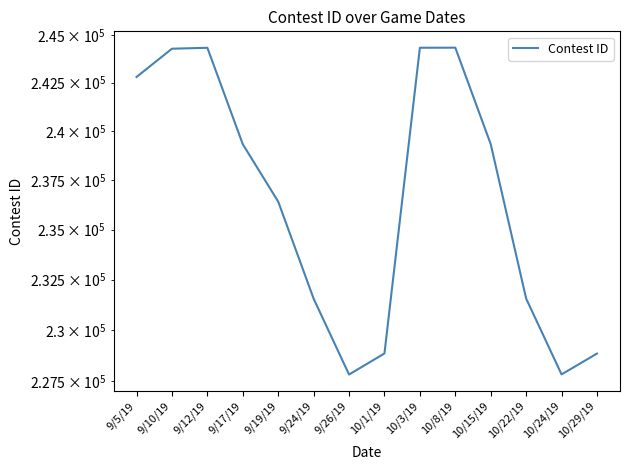

What is the difference between the values at 10/29/19 and 10/15/19?

10489